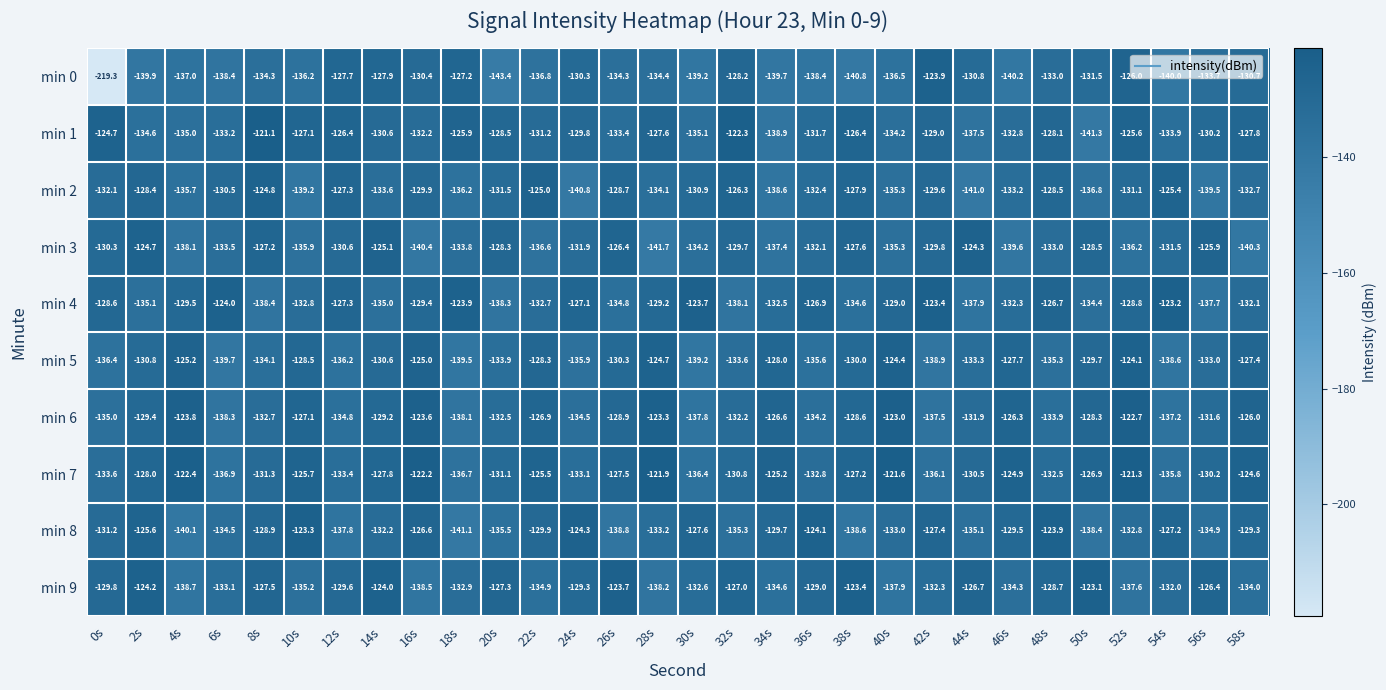

What is the minimum value for min 3?

-141.7